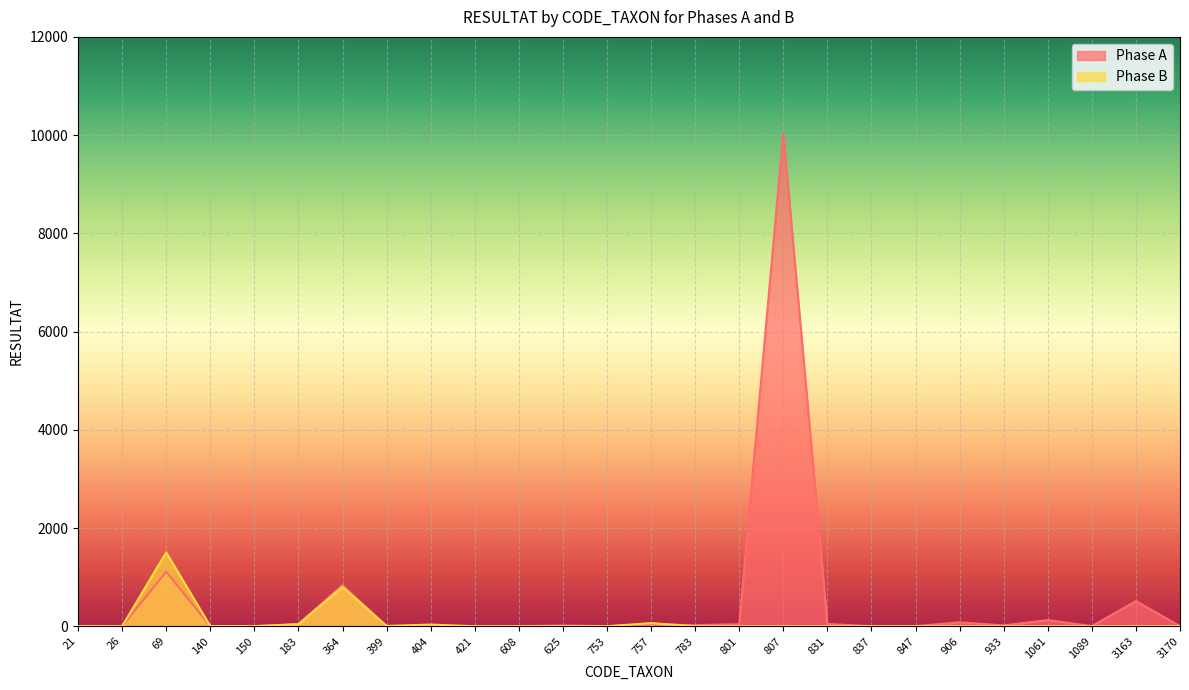

Count the number of data series in this chart.

2